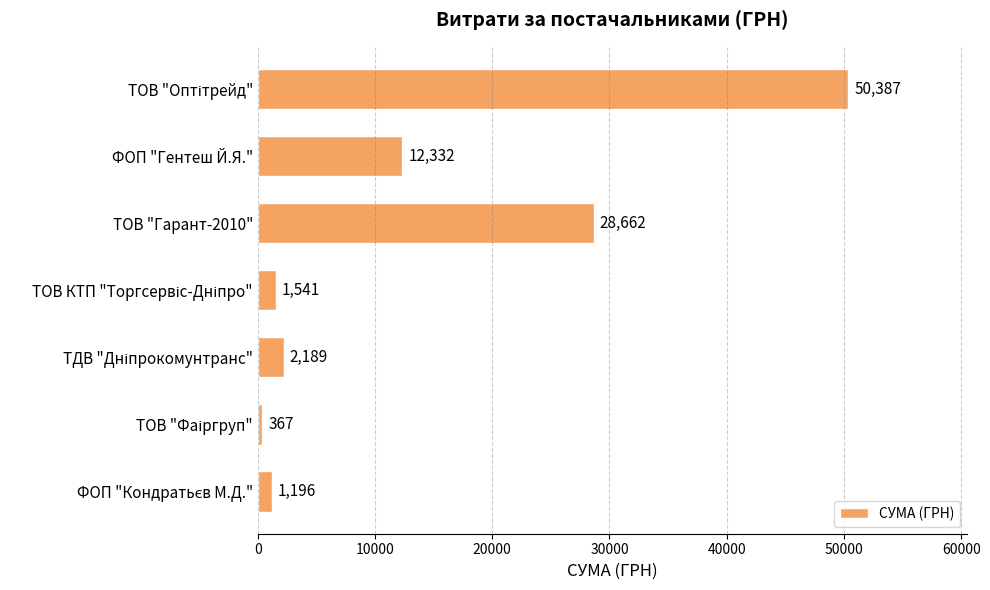

What is the smallest value displayed?

367.2